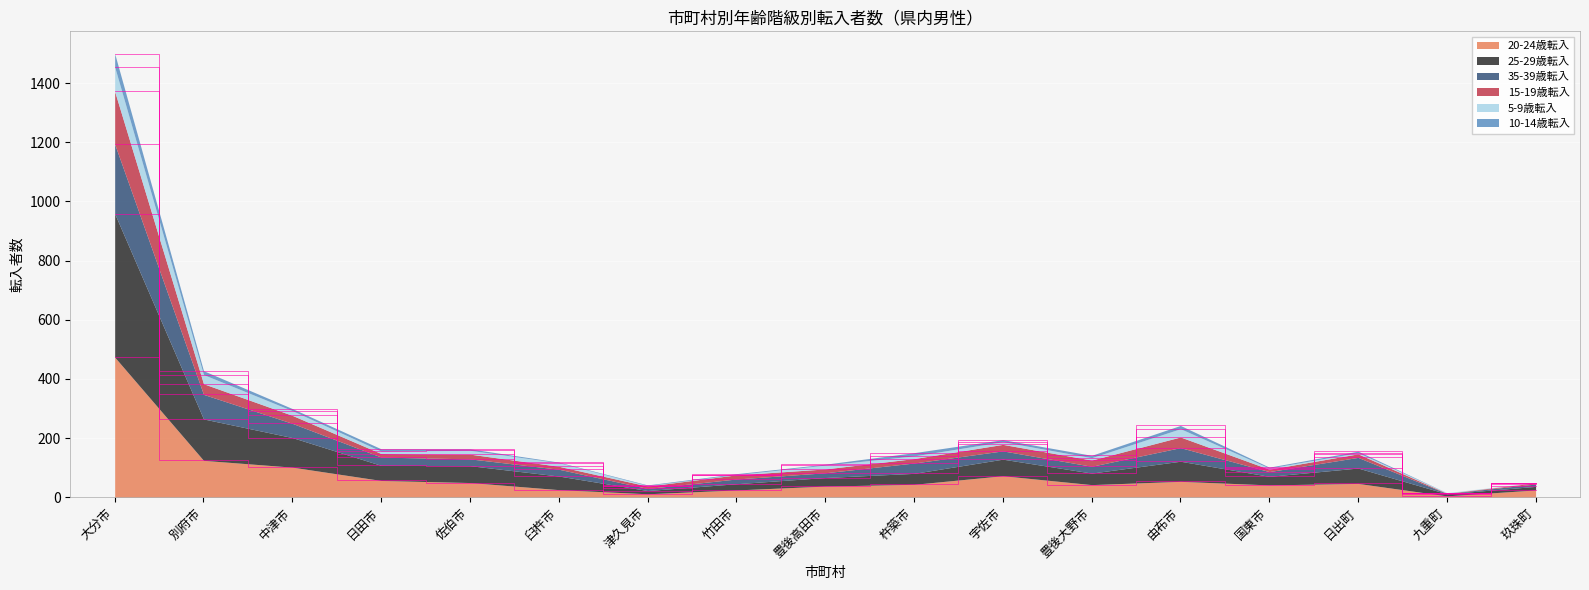

What is the label of the 13th point from the right?

佐伯市